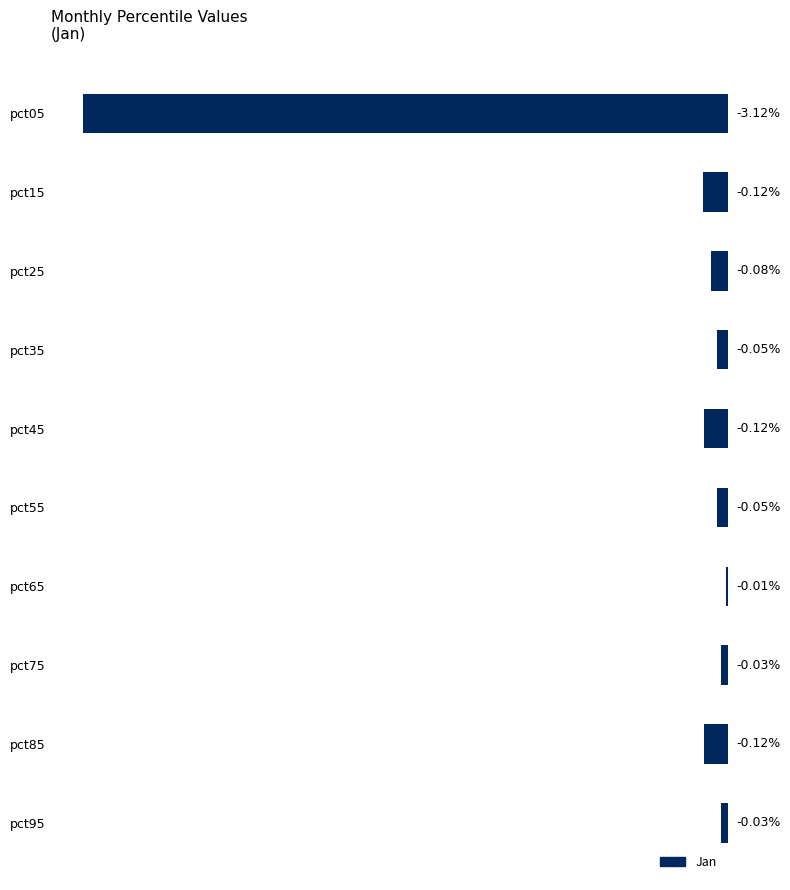

Between pct15 and pct25, which is larger?

pct25